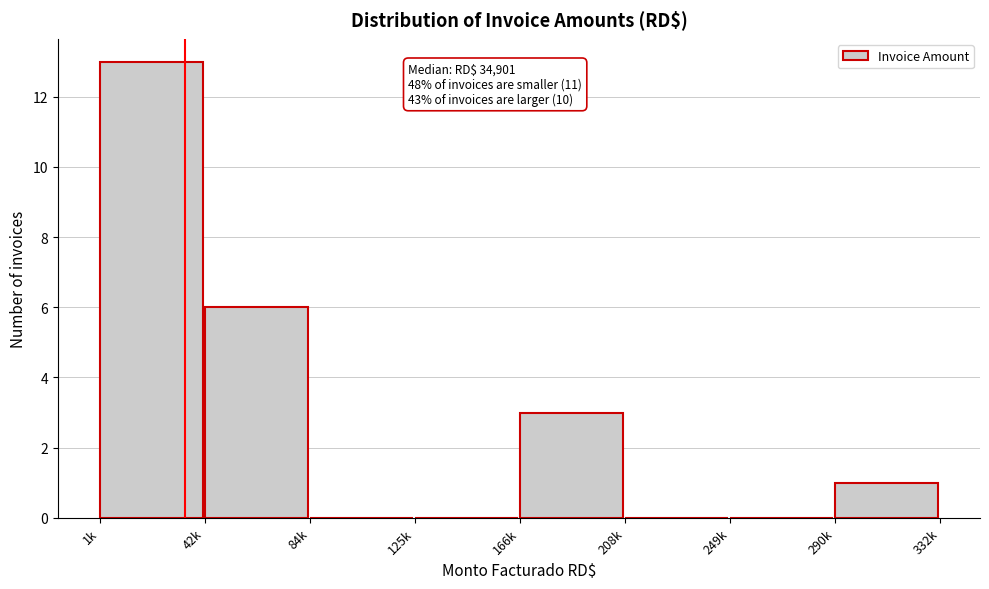

Reading left to right, what are all the values shown in this chart?

1k=13	42k=6	84k=0	125k=0	166k=3	208k=0	249k=0	290k=1